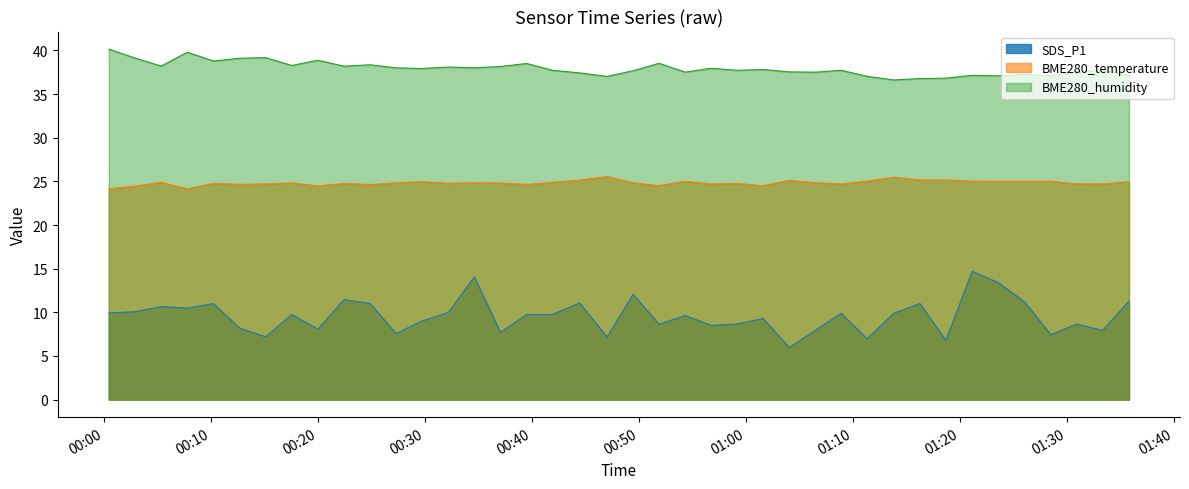

Is the value of BME280_humidity at 2021/09/09 00:47:01 greater than the value of BME280_temperature at 2021/09/09 00:32:11?

Yes